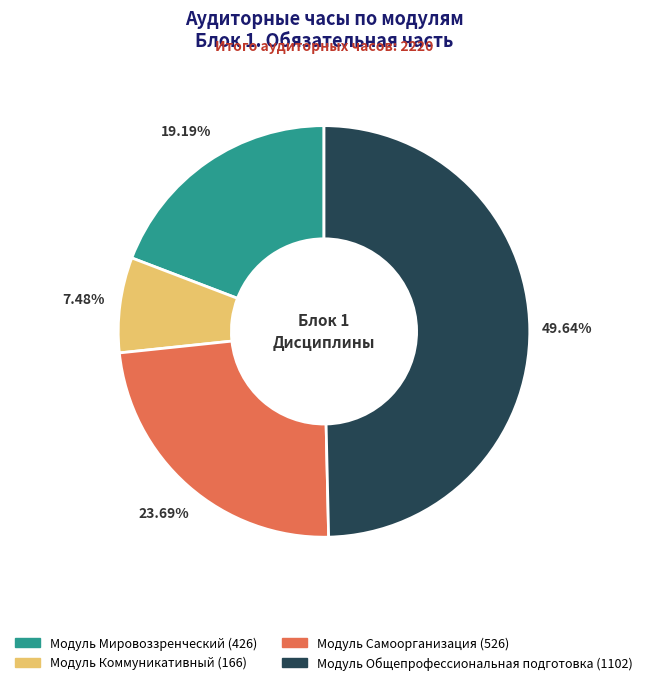

Rank the categories by value from lowest to highest.

Модуль Коммуникативный, Модуль Мировоззренческий, Модуль Самоорганизация, Модуль Общепрофессиональная подготовка